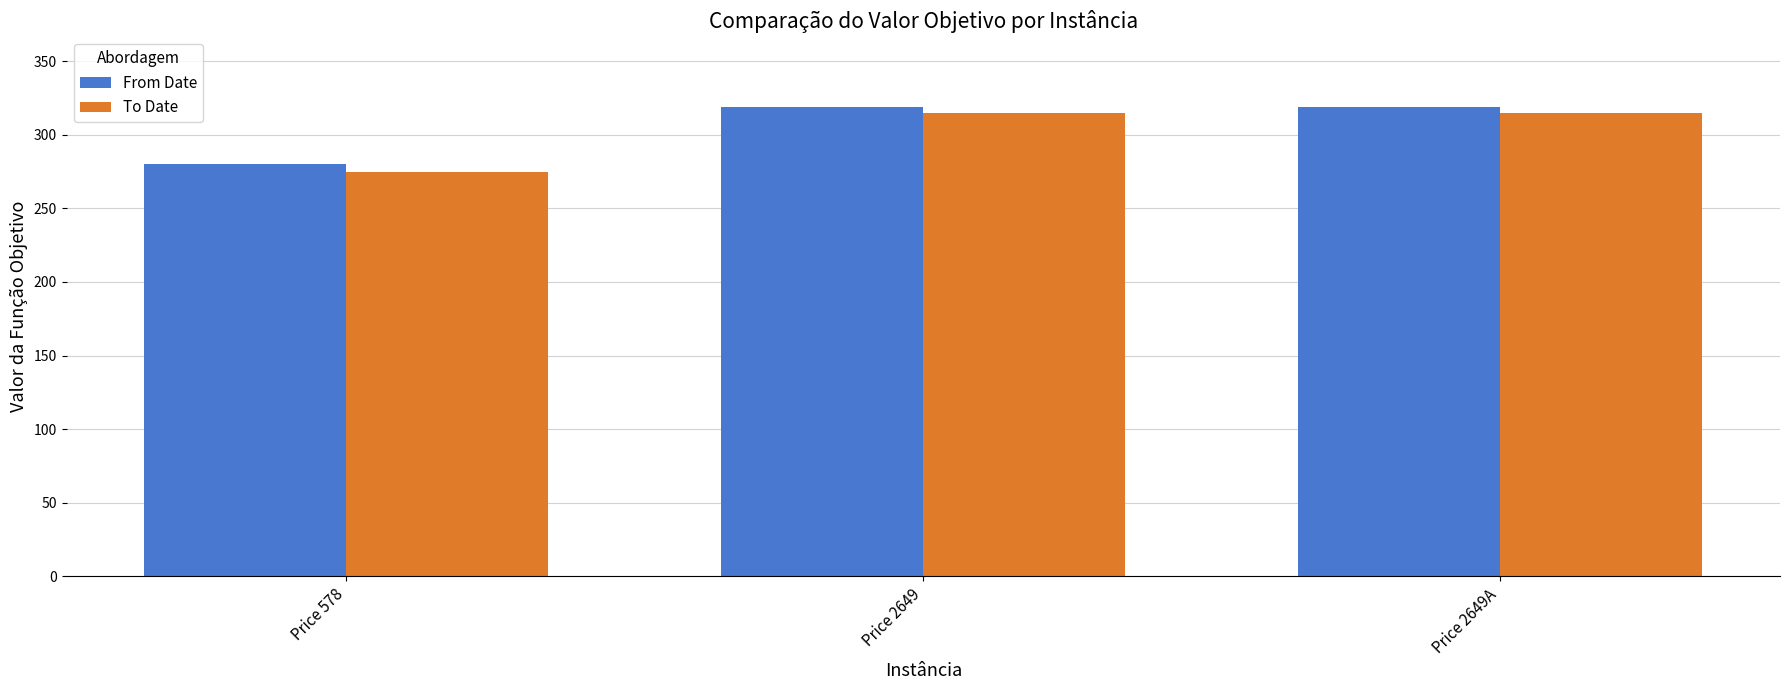

Count the From Date values in the range 280 to 319.

3